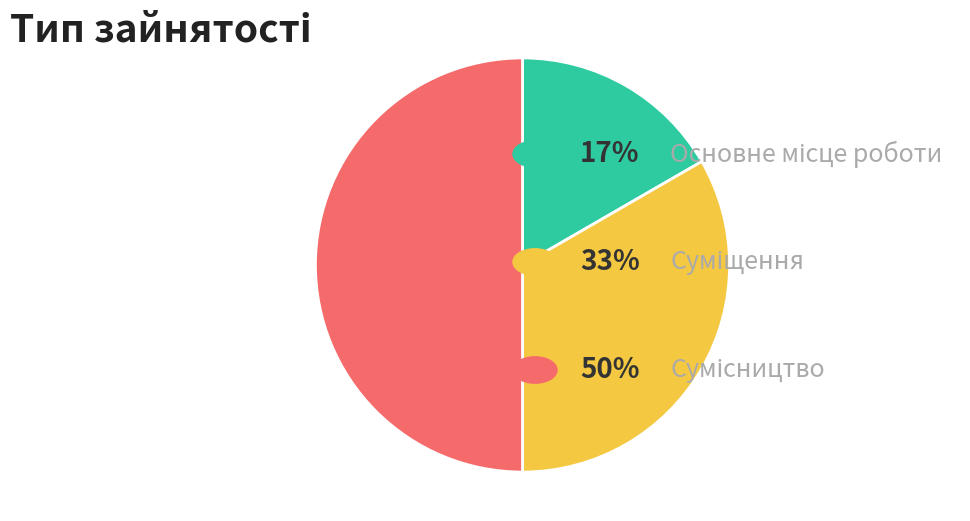

How many segments does this pie chart have?

3